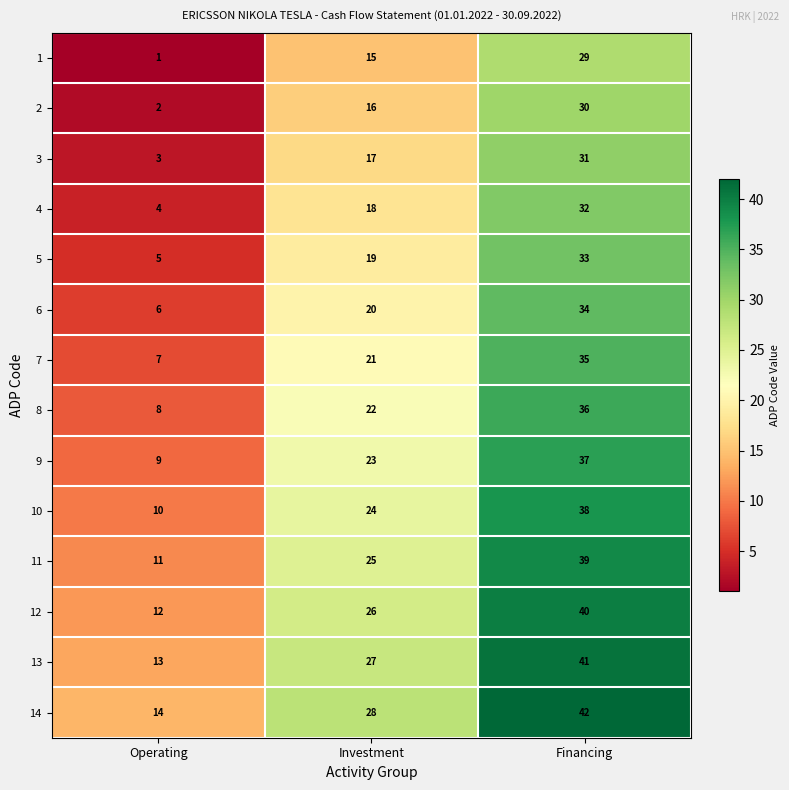

The 3 series shows 8 at Investment. True or false?

False